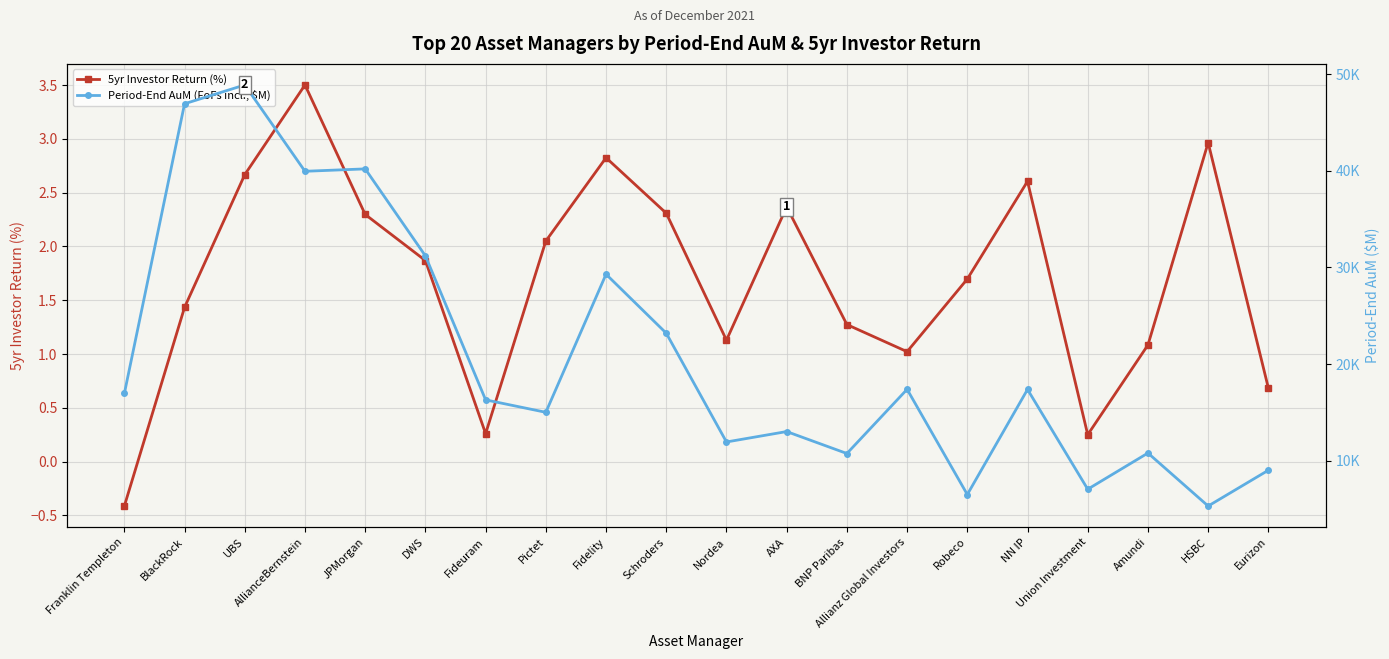

What is the sum of all Period-End AuM (FoFs incl., $M) values?

417145.0